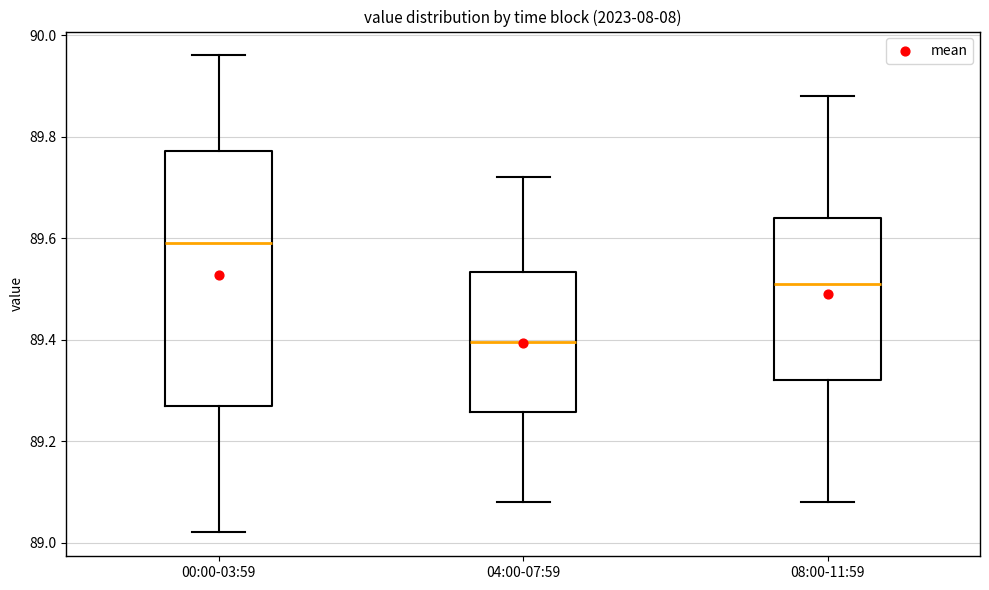

Reading left to right, read every box against the y-axis: the position of its median line, the range the box covers, and the ends of its whiskers. The values are not printed on the chart, so give them approximately, as read against the axis.

00:00-03:59: median 89.60, box 89.28 to 89.78, whiskers 89.02 to 89.96
04:00-07:59: median 89.40, box 89.26 to 89.54, whiskers 89.08 to 89.72
08:00-11:59: median 89.52, box 89.32 to 89.64, whiskers 89.08 to 89.88